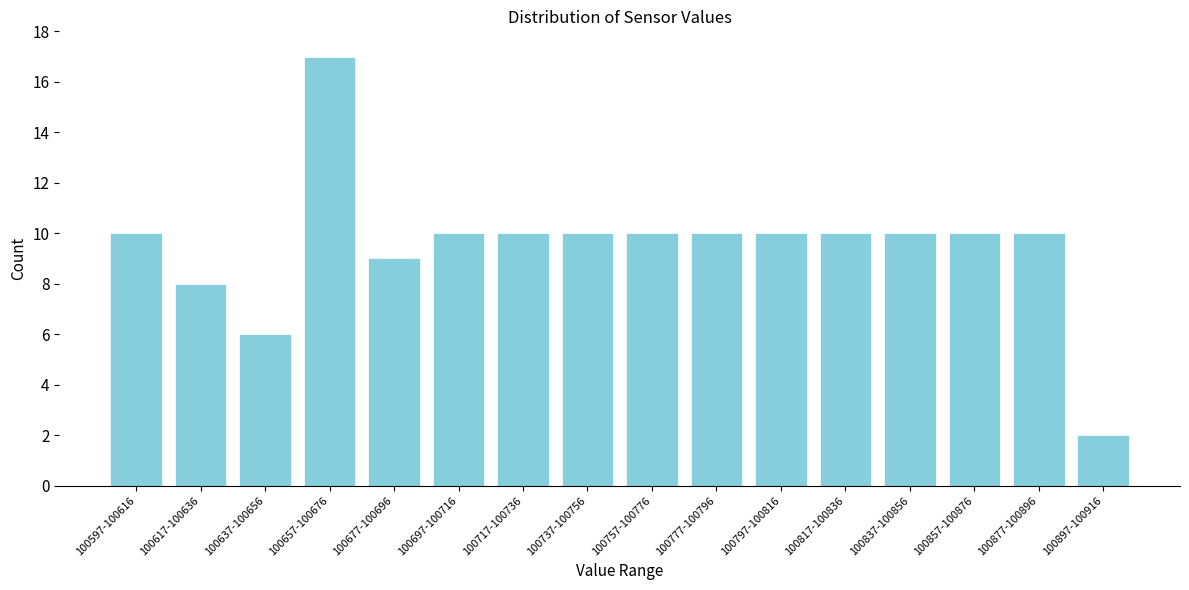

Reading left to right, transcribe all the data shown in this chart.

100597-100616=10	100617-100636=8	100637-100656=6	100657-100676=17	100677-100696=9	100697-100716=10	100717-100736=10	100737-100756=10	100757-100776=10	100777-100796=10	100797-100816=10	100817-100836=10	100837-100856=10	100857-100876=10	100877-100896=10	100897-100916=2